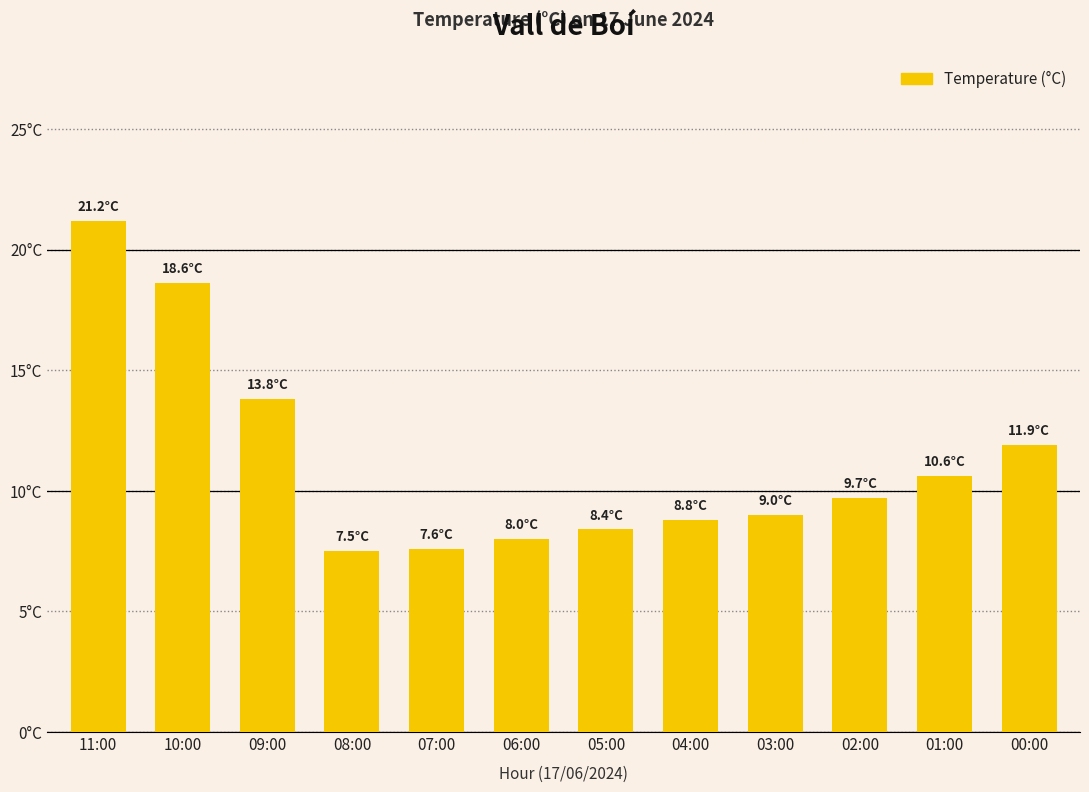

The value at 02:00 is 17.1. True or false?

False